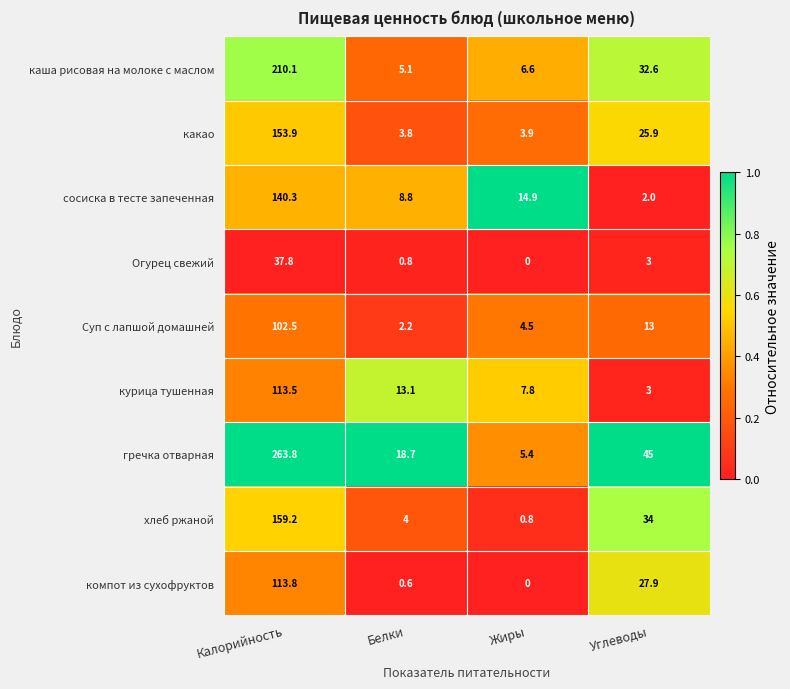

At which label does Суп с лапшой домашней reach its peak?

Калорийность